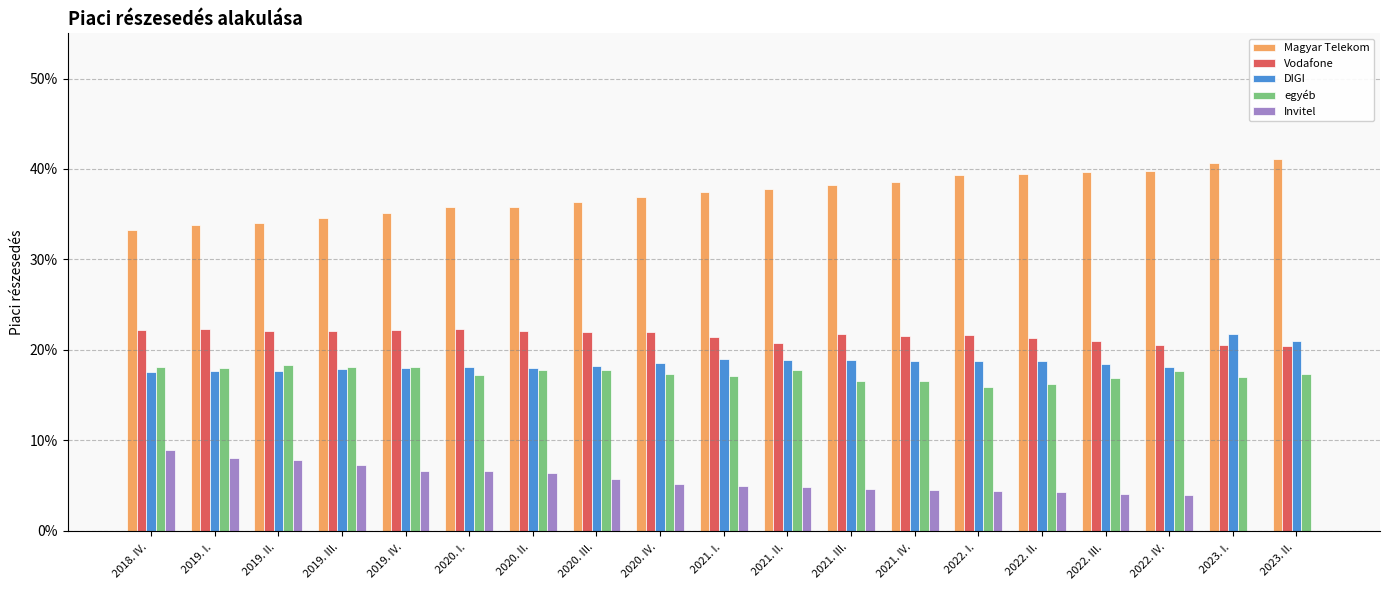

Are the bars grouped side by side (vs. stacked)?

Yes